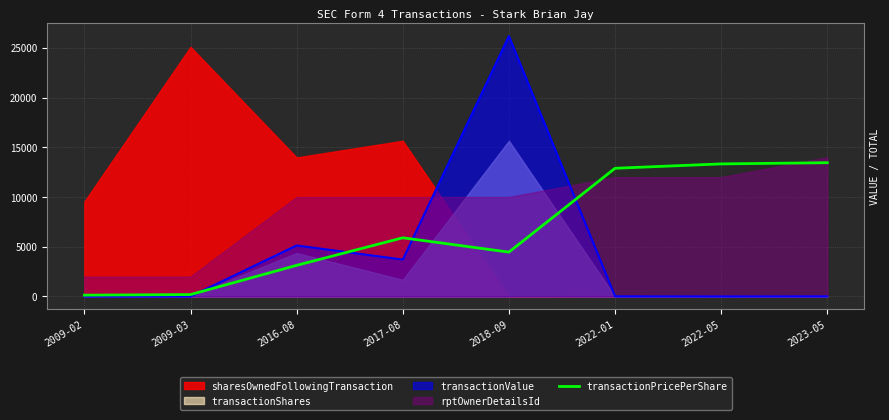

Is the value of transactionPricePerShare at 2009-03 greater than the value of transactionValue at 2018-09?

No